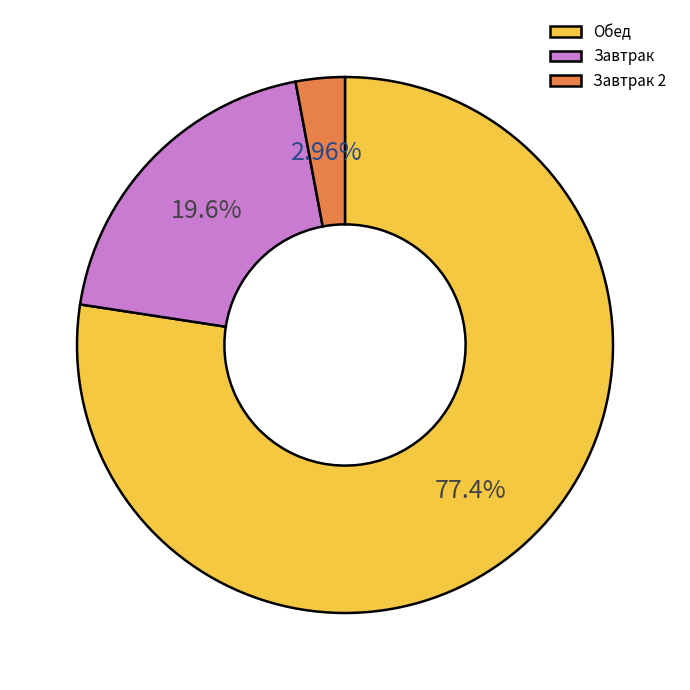

Approximately how many times larger is the value at Обед compared to Завтрак 2?

26.2